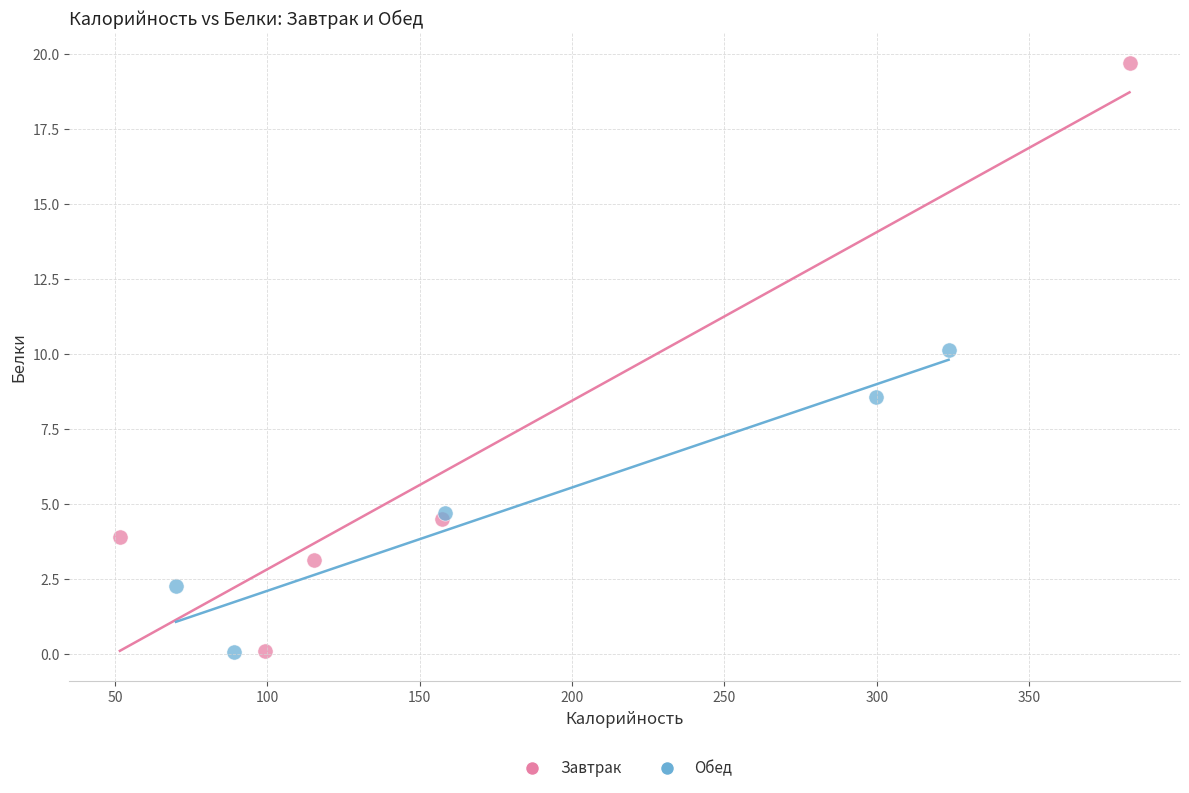

What are all the series names shown in the legend?

Завтрак, Обед